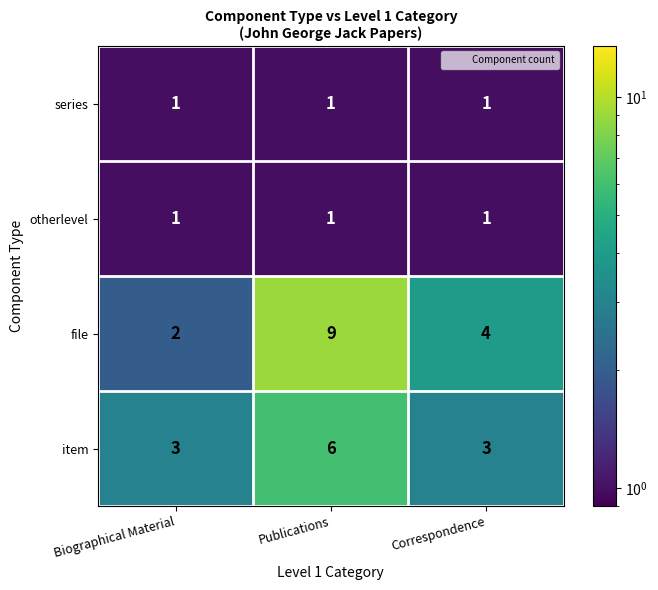

What is the approximate value of item at Biographical Material?

3